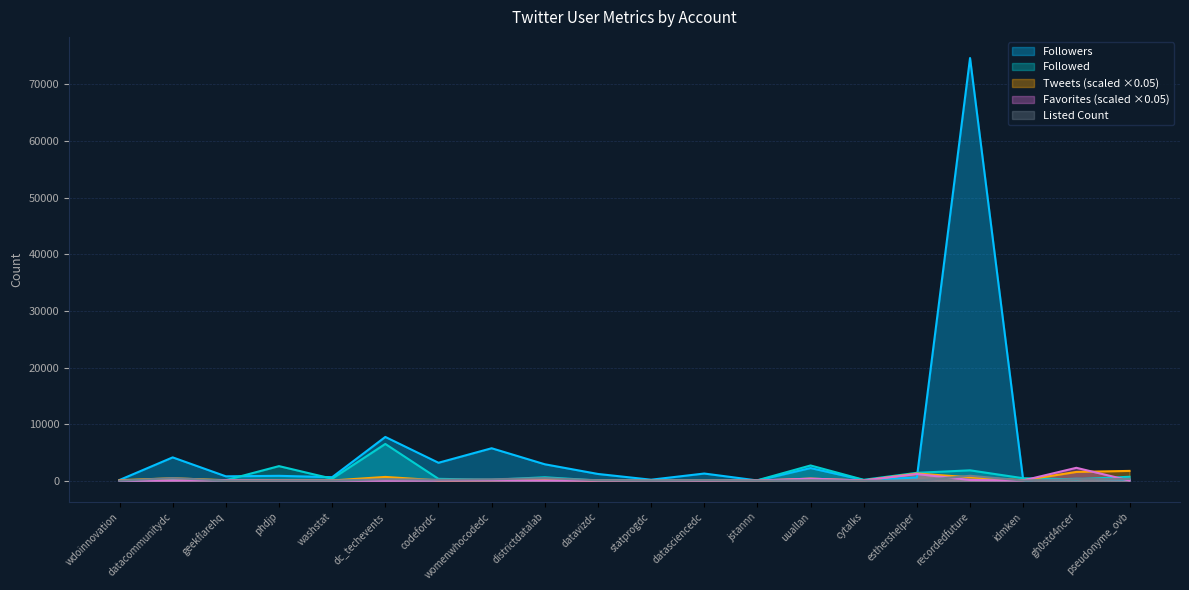

Which series has the largest total across all categories?

Followers